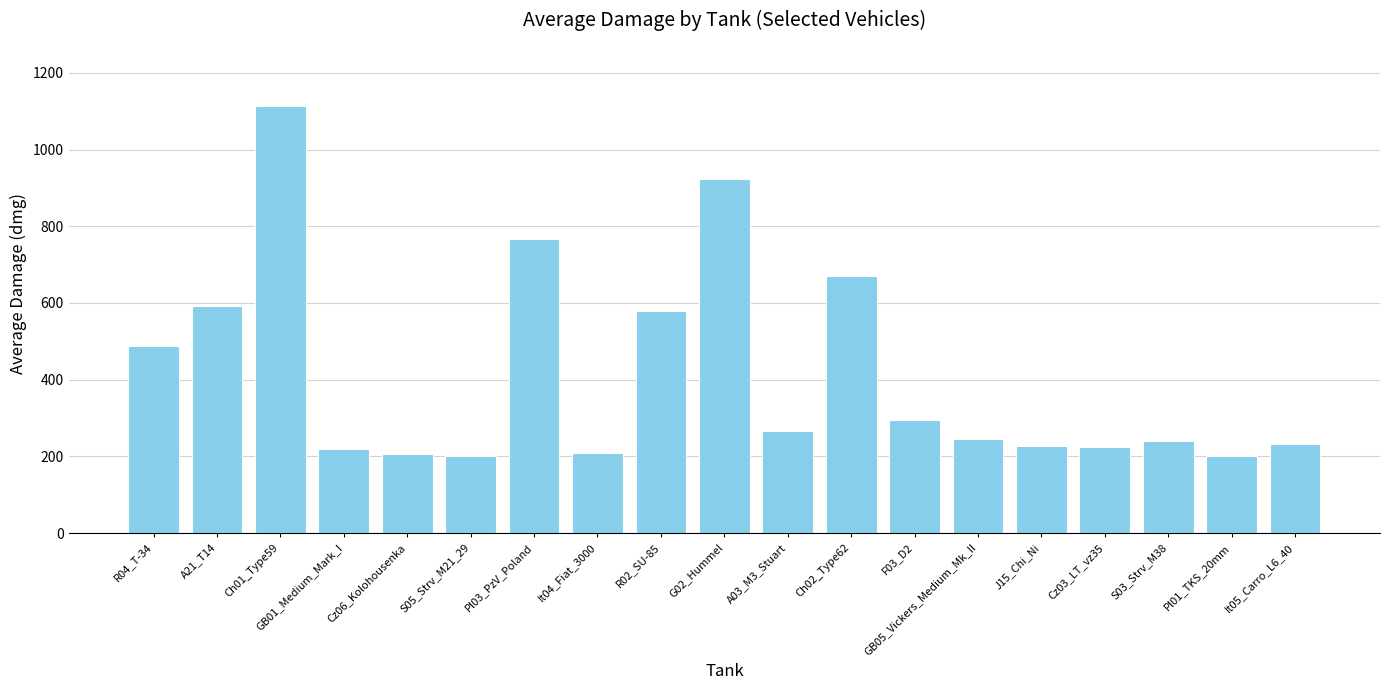

What is the approximate value at S05_Strv_M21_29?

200.0